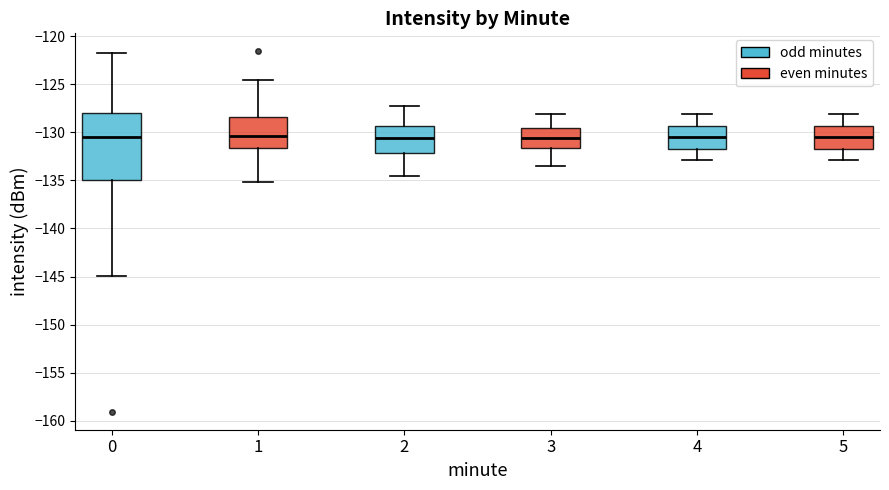

Reading left to right, transcribe this box plot: for each box, give where its median line is, the range the box spans, and where its two whiskers end, as read against the y-axis. The values are not printed on the chart, so give them approximately, as read against the axis.

0: median -130.5, box -135.0 to -128.0, whiskers -145.0 to -121.5
1: median -130.5, box -131.5 to -128.5, whiskers -135.0 to -124.5
2: median -130.5, box -132.0 to -129.5, whiskers -134.5 to -127.0
3: median -130.5, box -131.5 to -129.5, whiskers -133.5 to -128.0
4: median -130.5, box -132.0 to -129.5, whiskers -133.0 to -128.0
5: median -130.5, box -131.5 to -129.5, whiskers -133.0 to -128.0